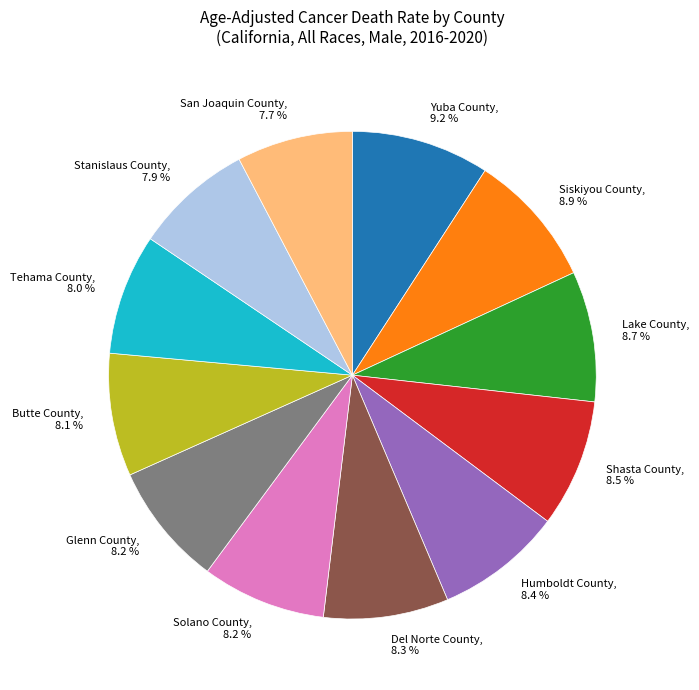

Approximately how many times larger is the value at Stanislaus County compared to Butte County?

1.0